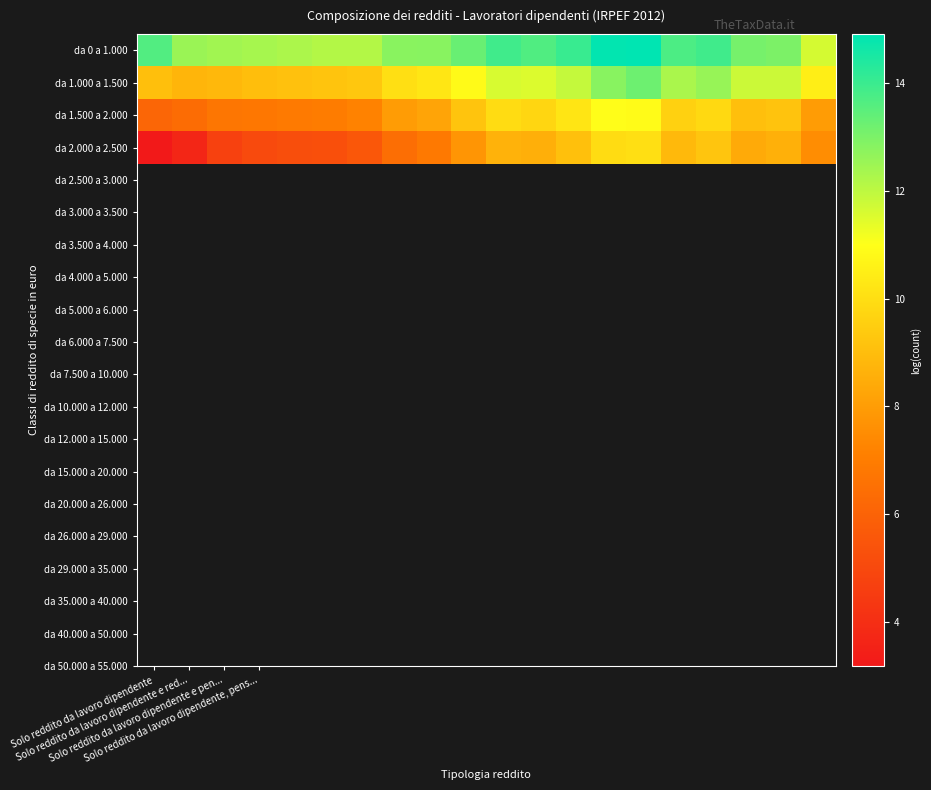

List the series in order of their peak value, highest first.

da 0 a 1.000, da 1.000 a 1.500, da 1.500 a 2.000, da 2.000 a 2.500